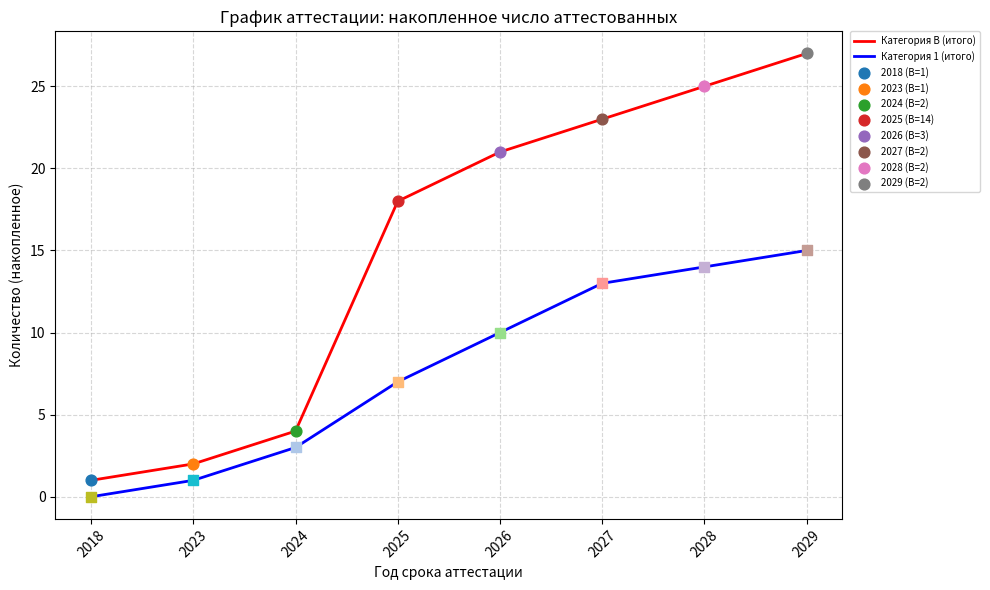

Is the value of Категория 1 (итого) at 2018 greater than the value of Категория В (итого) at 2026?

No